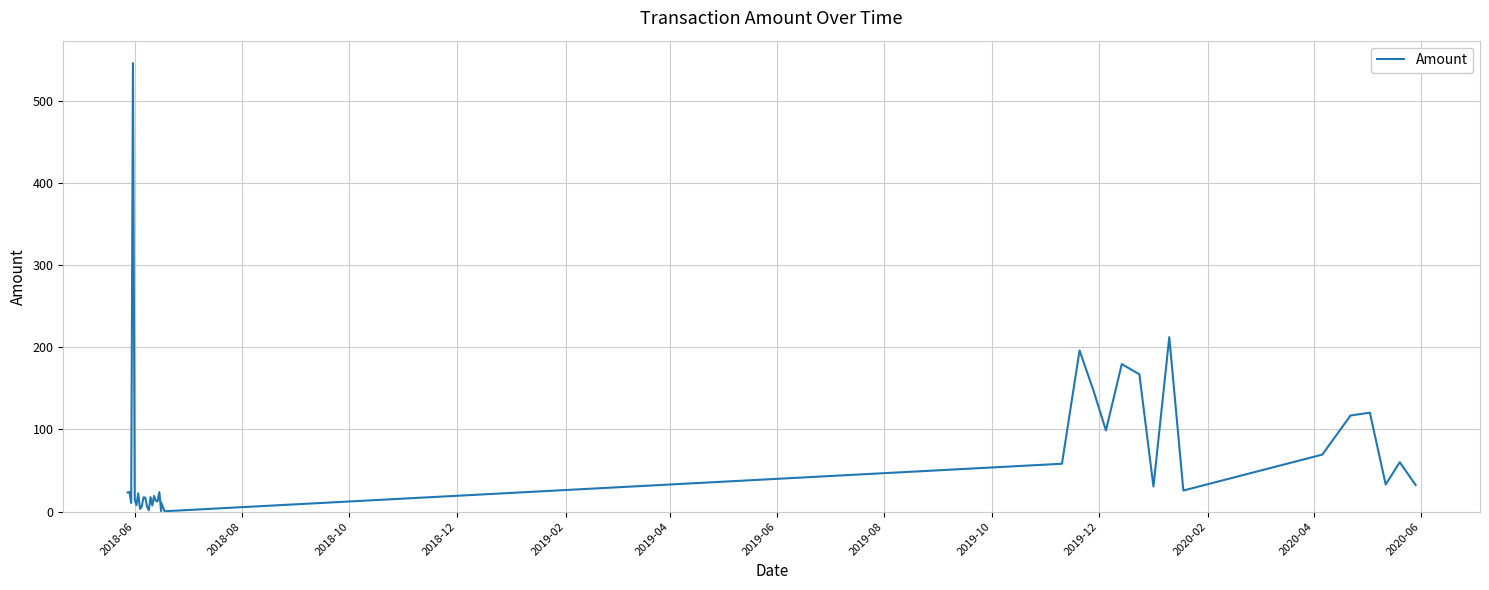

Reading left to right, transcribe all the data shown in this chart.

23.4	23.8	10.6	545.7	18.8	14.9	7.9	22.3	3.3	6.3	17.4	17.2	6.1	1.7	17.7	7.6	19.1	13.2	12.5	23.7	0.7	11.3	0.5	58.3	196.0	146.8	98.8	179.5	167.1	30.6	212.3	25.7	69.4	117.0	120.4	33.1	60.2	32.4